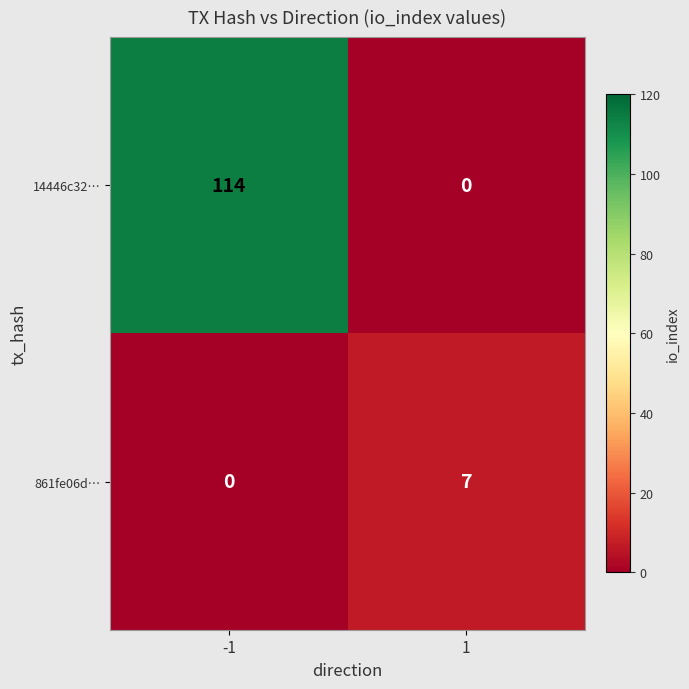

Reading right to left, what are all the values shown in this chart?

14446c32…: 0	114
861fe06d…: 7	0